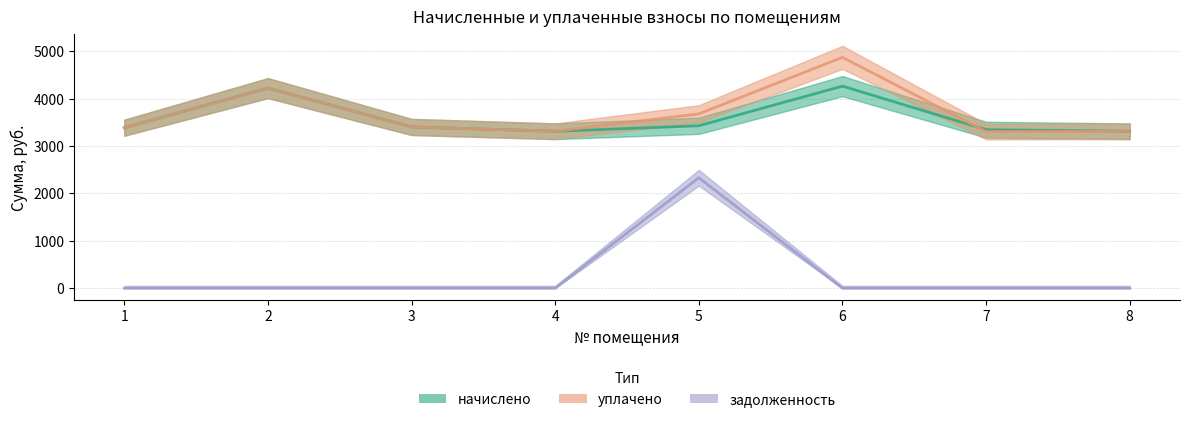

True or false: уплачено and задолженность intersect in this chart.

False